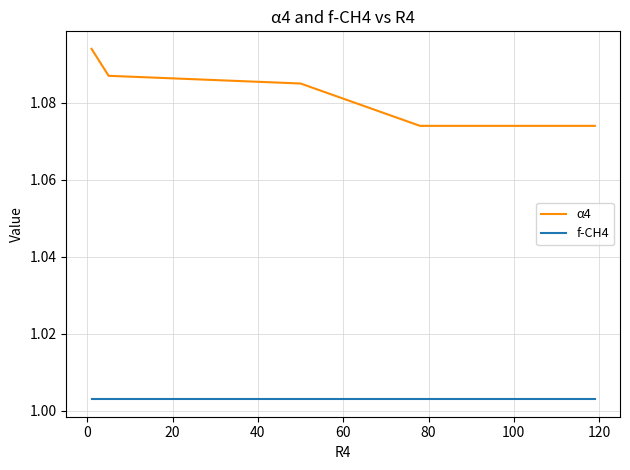

True or false: α4 and f-CH4 cross at least once.

False